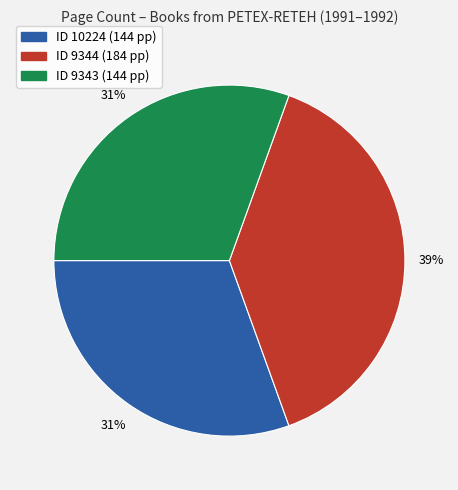

Does any single category account for the majority?

No